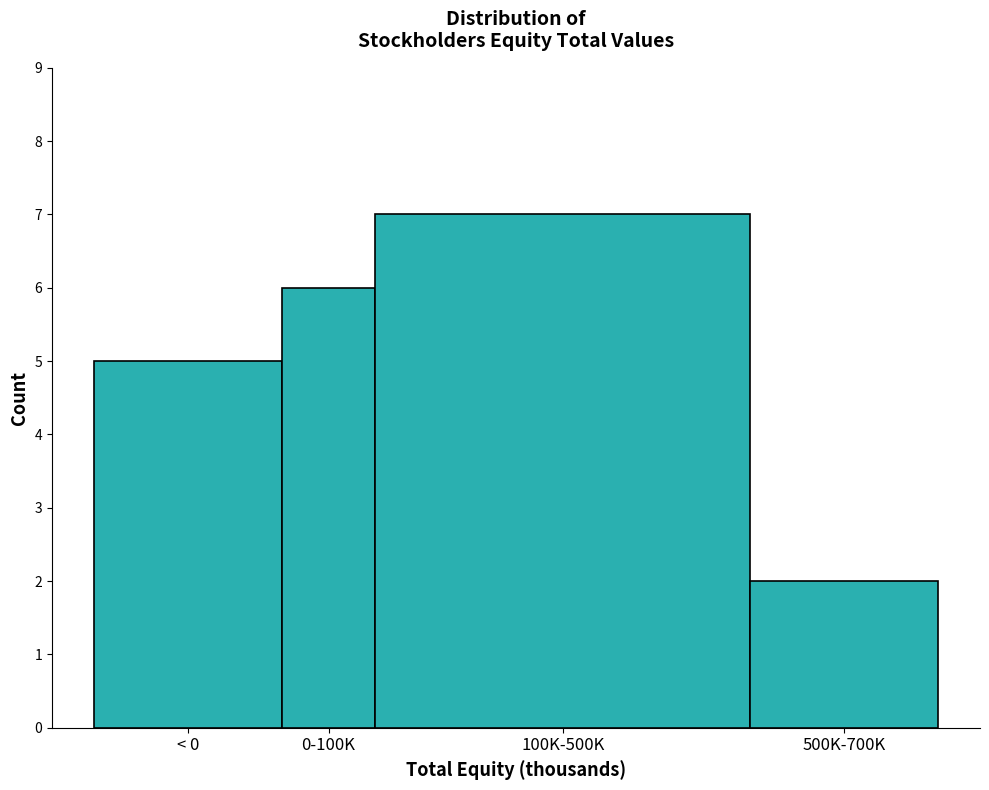

Reading left to right, what are all the values shown in this chart?

5	6	7	2